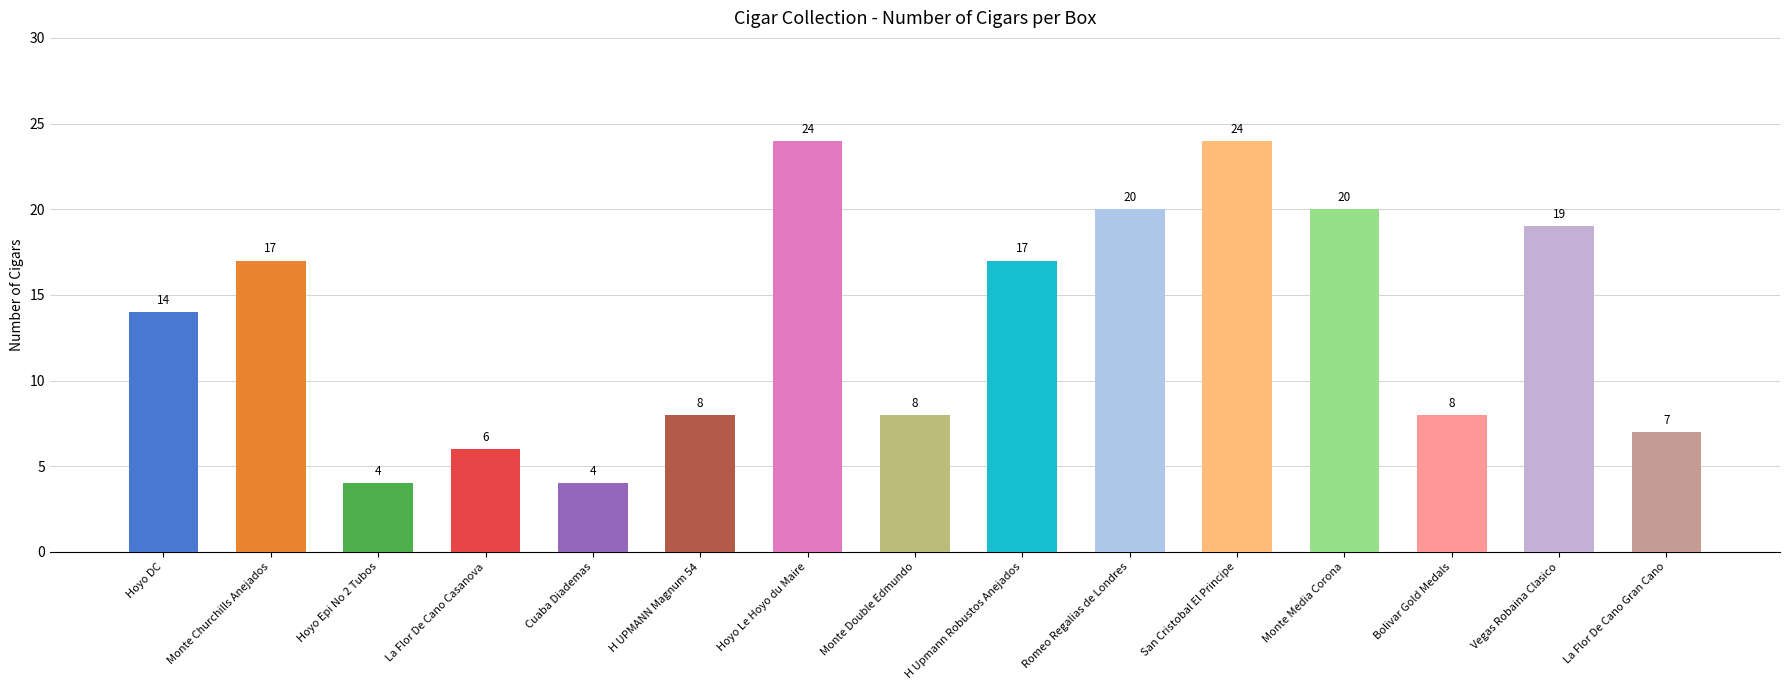

What is the difference between the second highest and second lowest values?

20